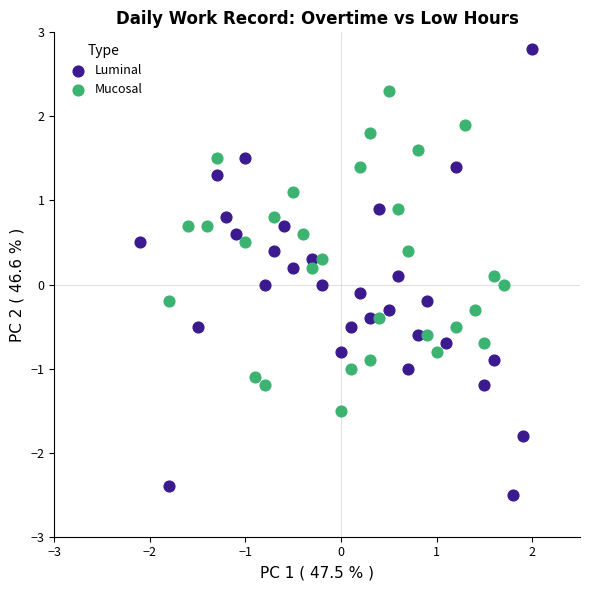

Which series has the widest spread of Y values?

Luminal